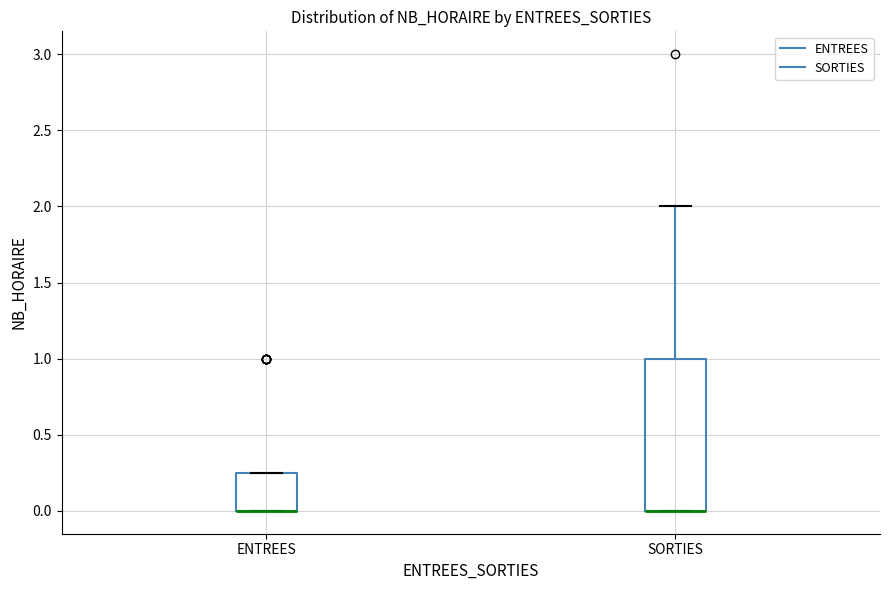

Comparing the boxes themselves (not the whiskers), which one is the tallest?

SORTIES